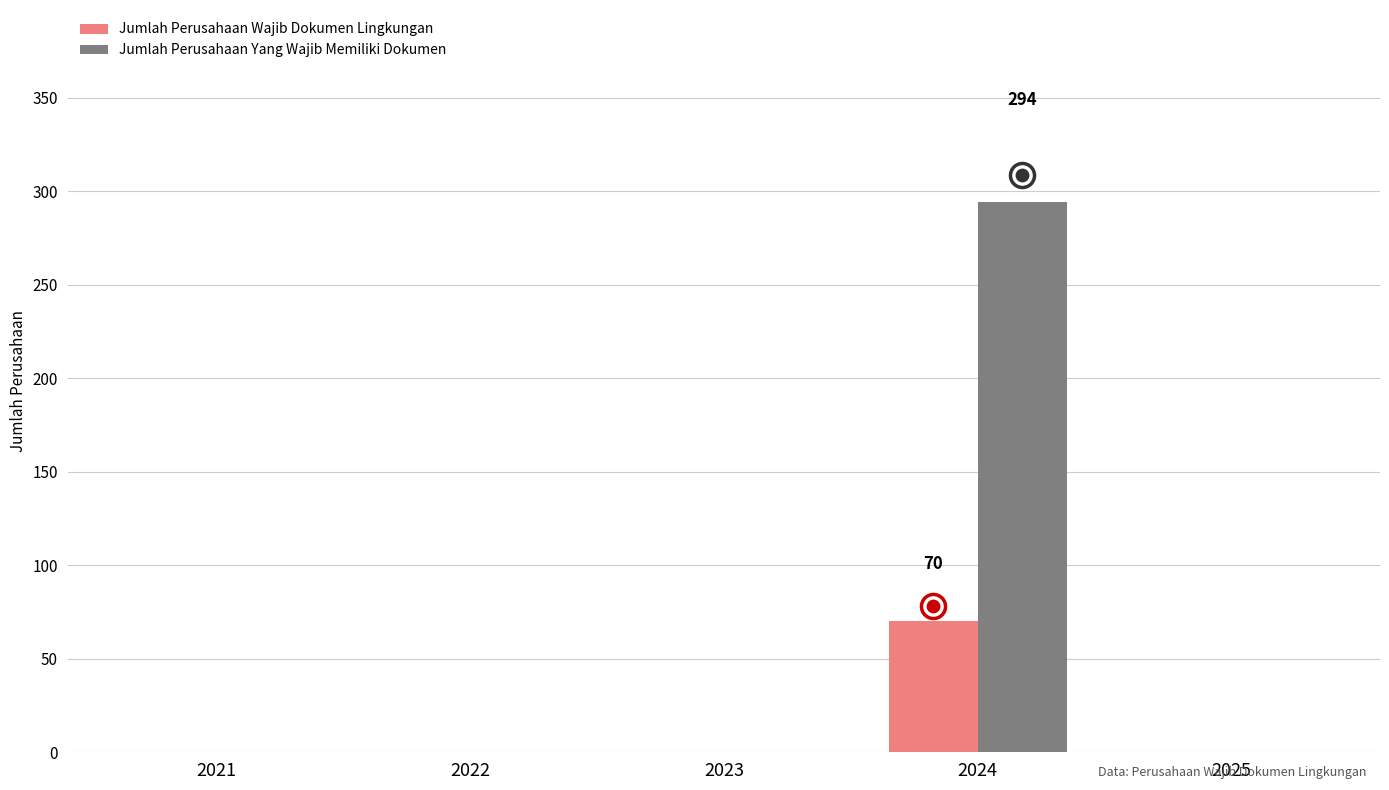

Which series contains the highest Y value?

Jumlah Perusahaan Yang Wajib Memiliki Dokumen